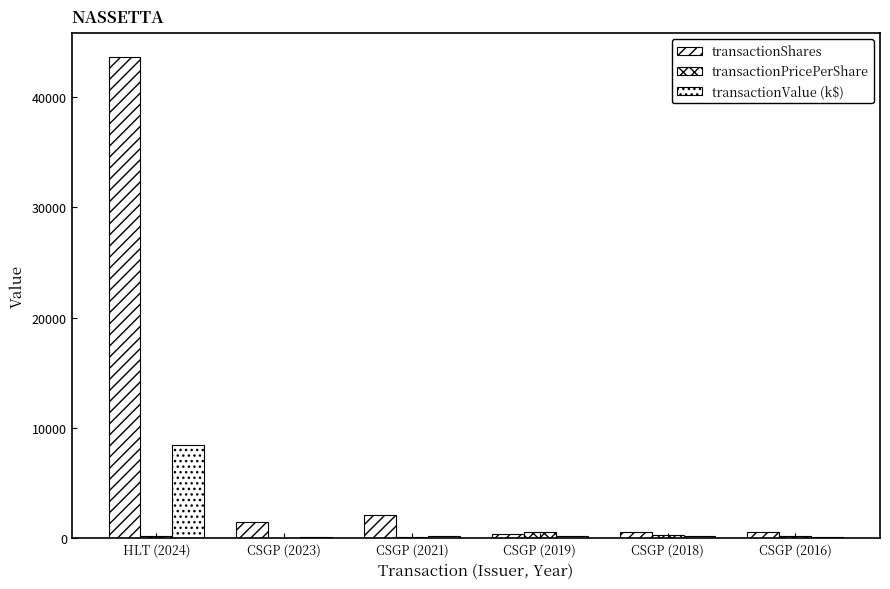

Is it true that transactionPricePerShare equals 349.7 at CSGP (2018)?

True